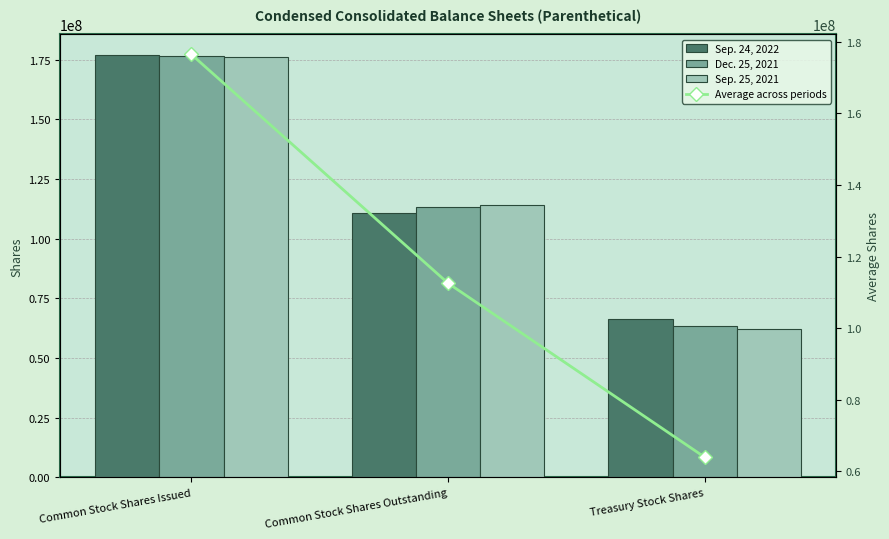

What is the minimum value shown in the chart?

62344000.0